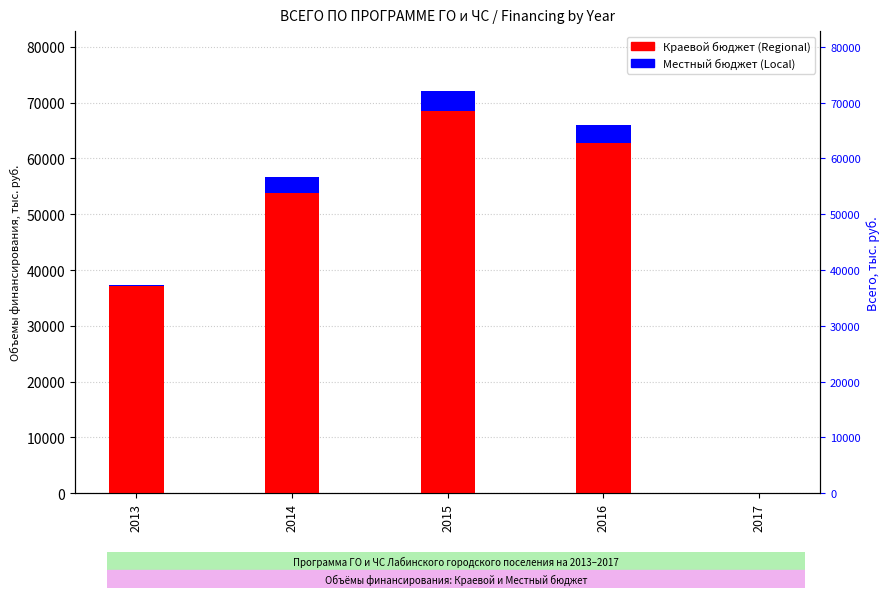

Reading left to right, extract all data points from this chart.

Краевой бюджет (Regional): 2013=37201.0	2014=53790.0	2015=68400.0	2016=62699.0	2017=0.0
Местный бюджет (Local): 2013=125.6	2014=2840.0	2015=3600.0	2016=3301.0	2017=0.0